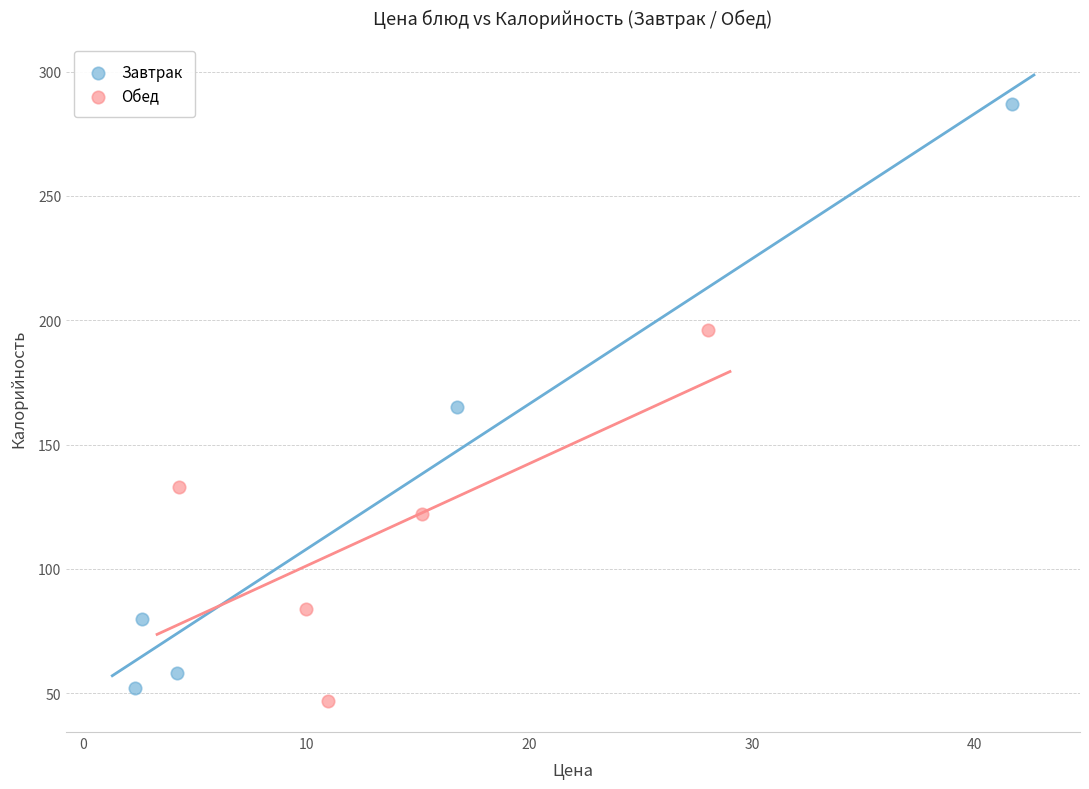

Which series contains the highest Y value?

Завтрак